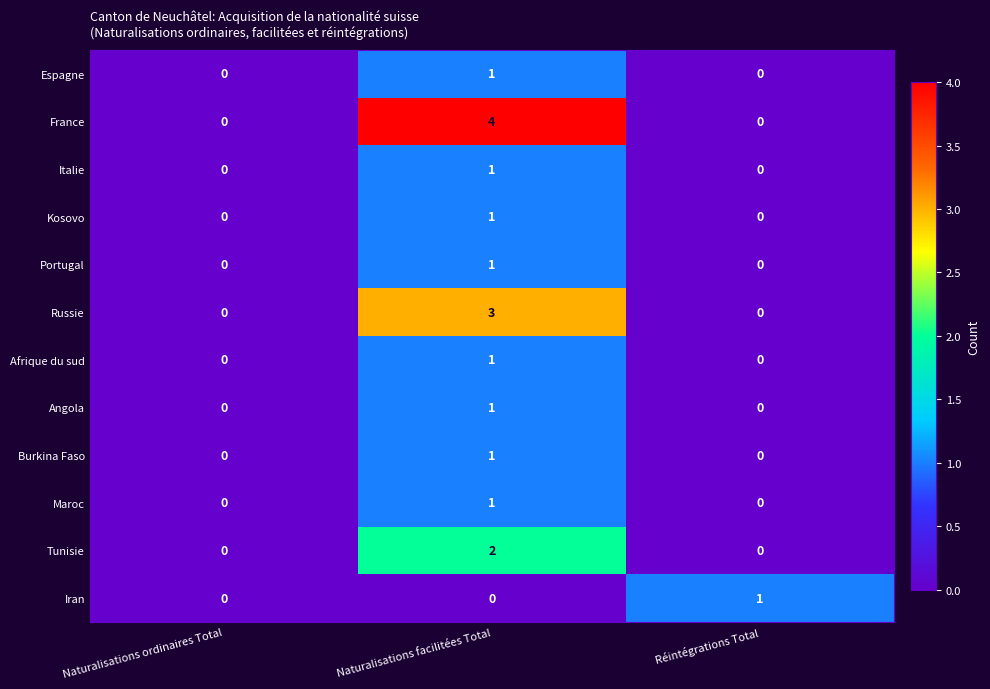

Which series has the largest range (max minus min)?

France